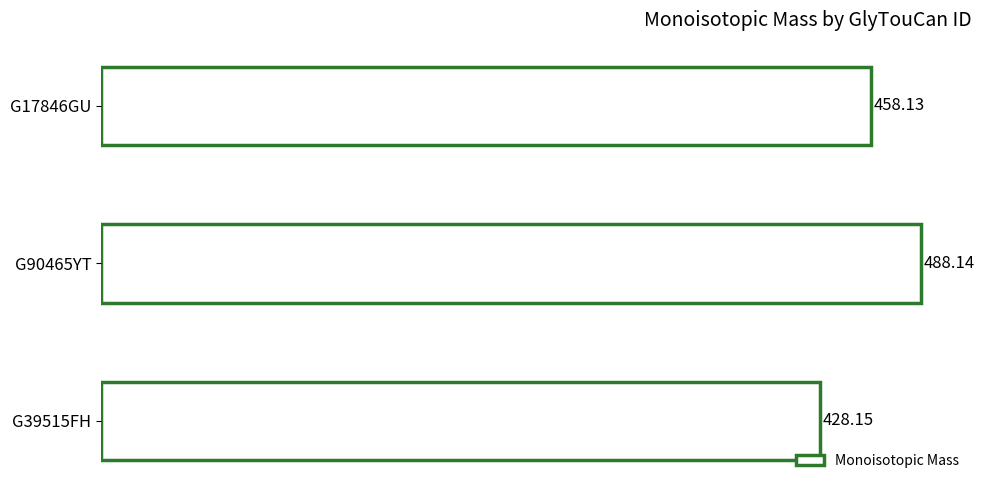

Rank the categories by value from highest to lowest.

G90465YT, G17846GU, G39515FH